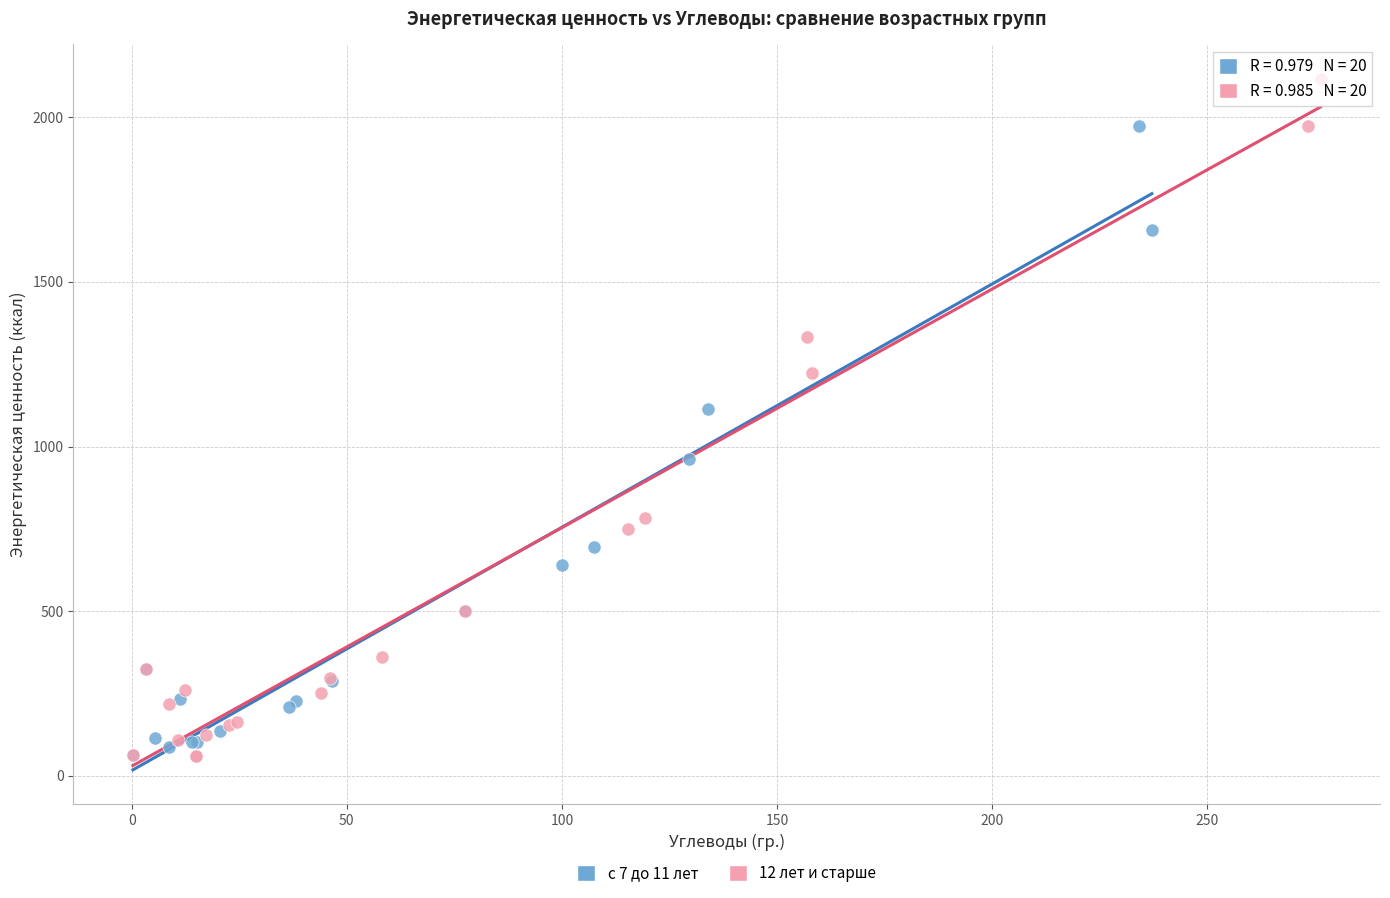

Which series contains the highest Y value?

12 лет и старше